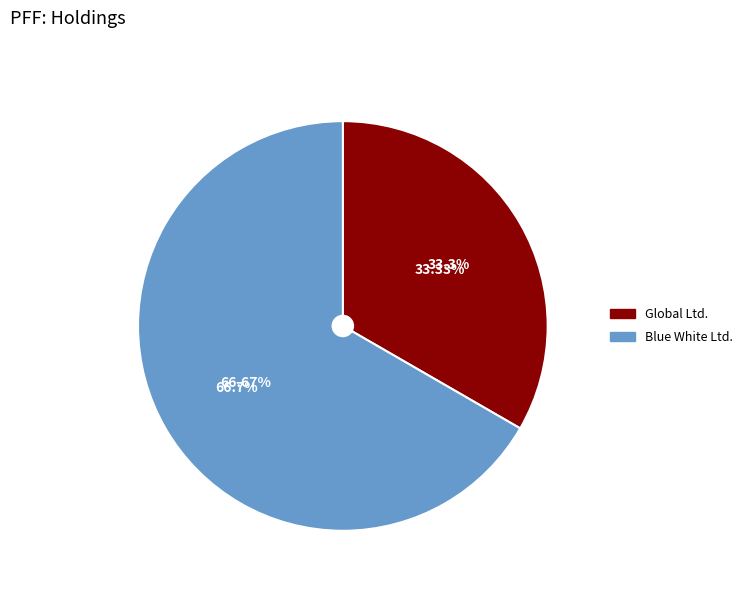

To the nearest percent, what is the combined percentage of Global Ltd. and Blue White Ltd.?

100%